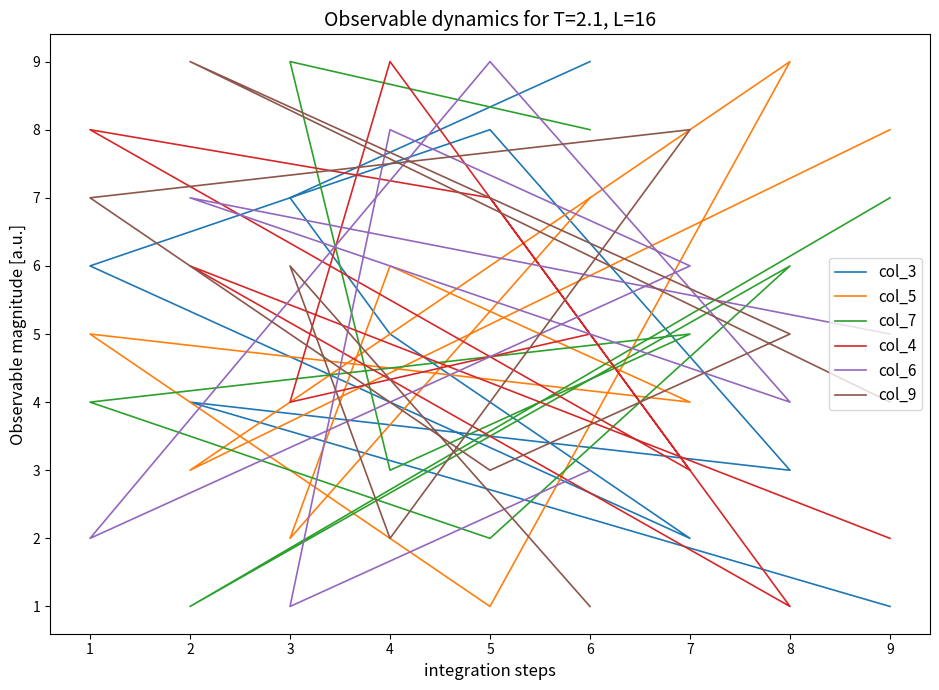

How many col_6 values are between 3 and 7?

5